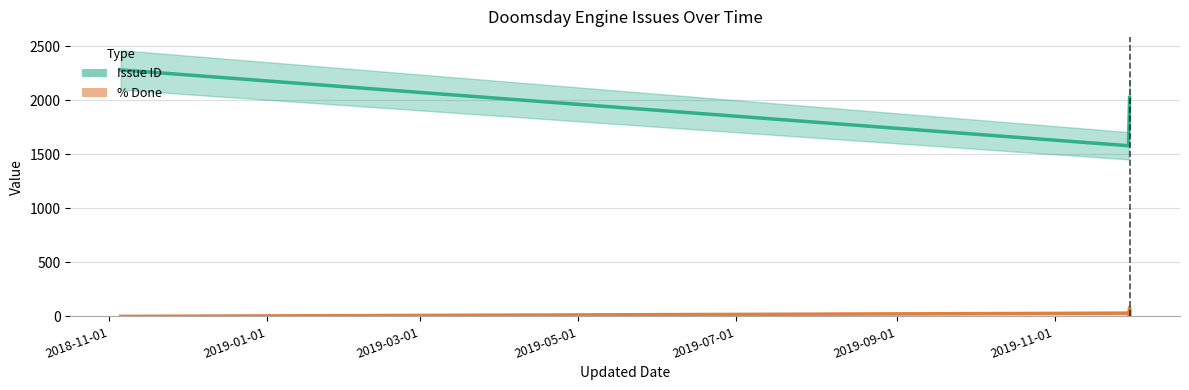

Reading right to left, extract all data points from this chart.

Issue ID: 2027	2025	2021	1580	2282
% Done: 0	80	0	30	0